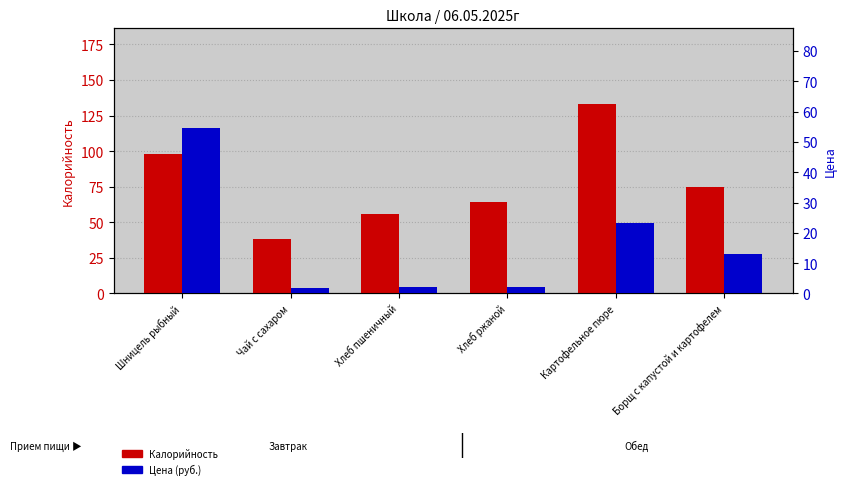

The value of Калорийность at Картофельное пюре is 133.0. True or false?

True